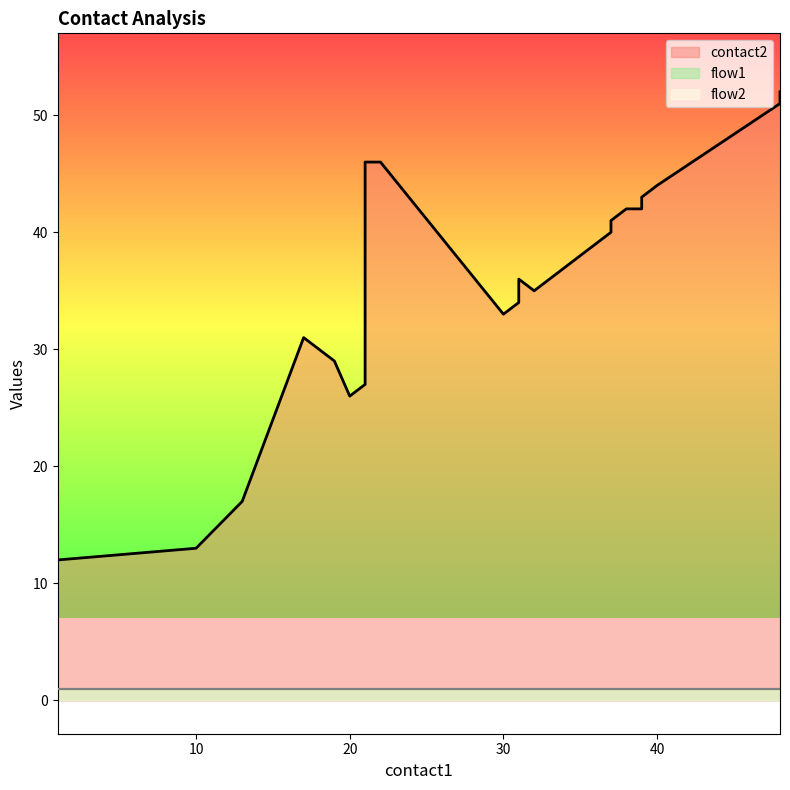

Which category has the lowest value in the flow2 series?

1